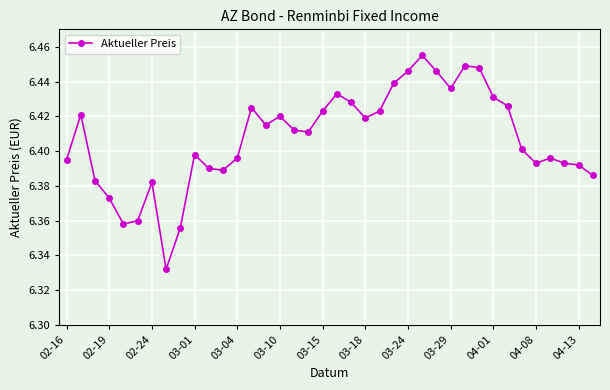

Count the values in the range 6 to 7.

38